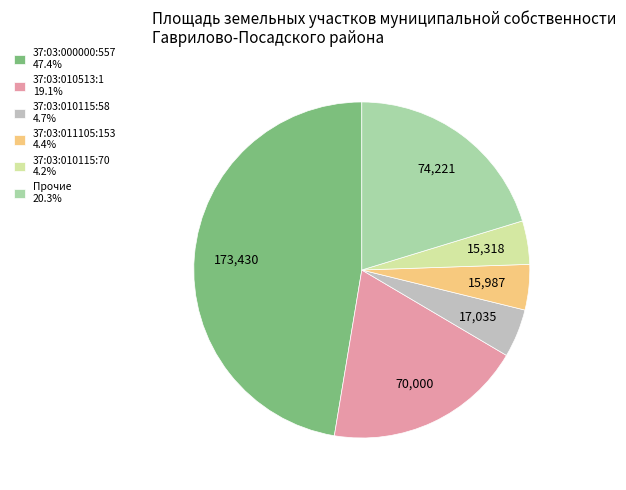

Count the number of slices in the pie.

6